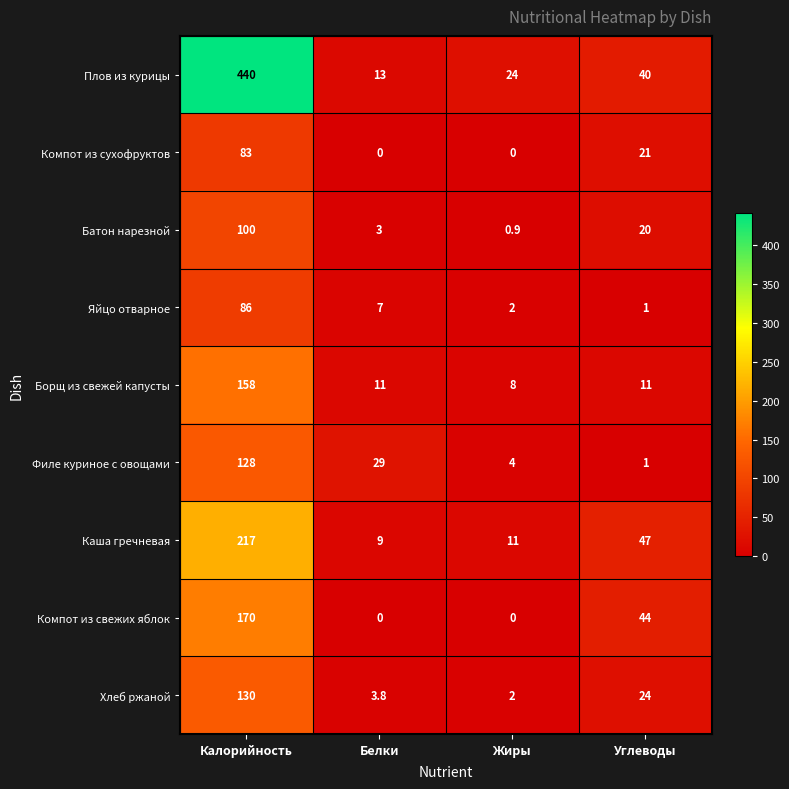

List the series in order of their peak value, highest first.

Плов из курицы, Каша гречневая, Компот из свежих яблок, Борщ из свежей капусты, Хлеб ржаной, Филе куриное с овощами, Батон нарезной, Яйцо отварное, Компот из сухофруктов